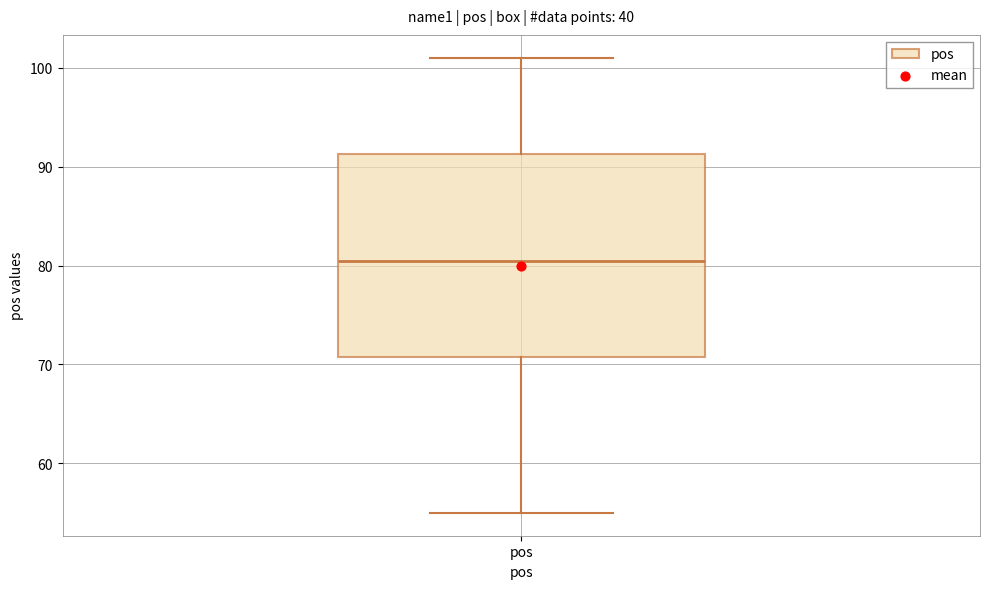

Transcribe this box plot: give where the median line is, the range the box spans, and where the two whiskers end, as read against the y-axis. The values are not printed on the chart, so give them approximately, as read against the axis.

median 81, box 71 to 91, whiskers 55 to 101